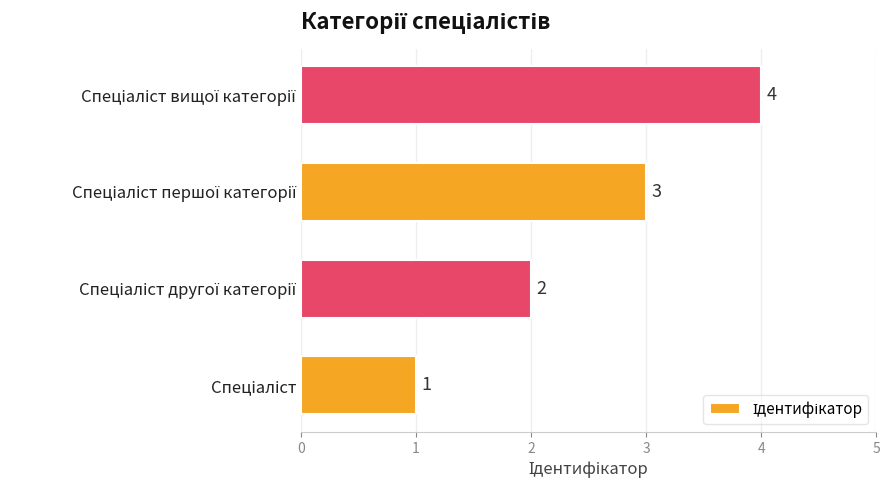

What is the sum of all values?

10